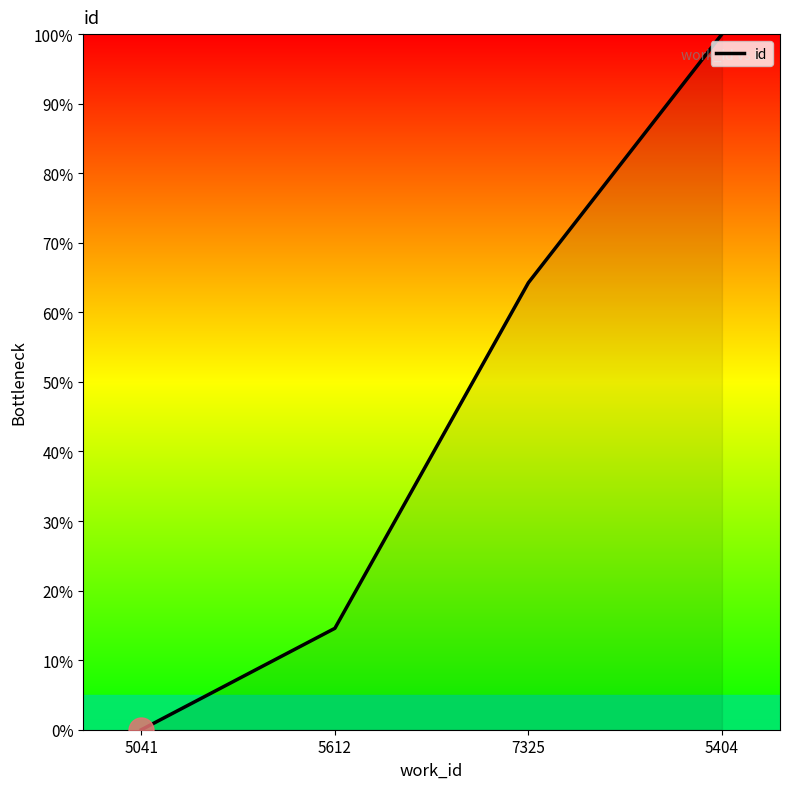

What is the greatest value displayed?

100.0